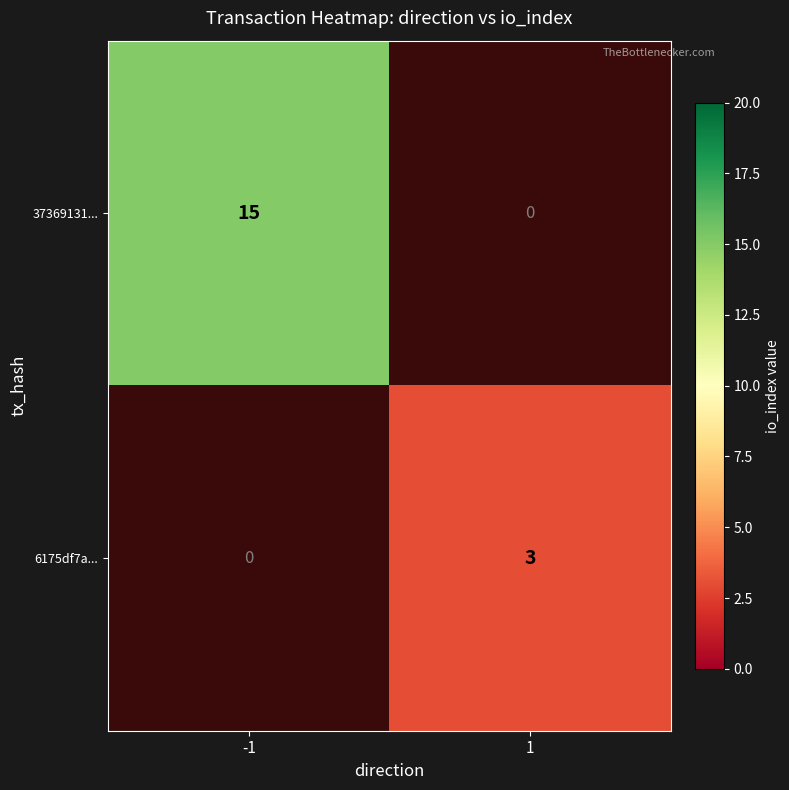

Rank the series at -1 from lowest to highest value.

6175df7a..., 37369131...